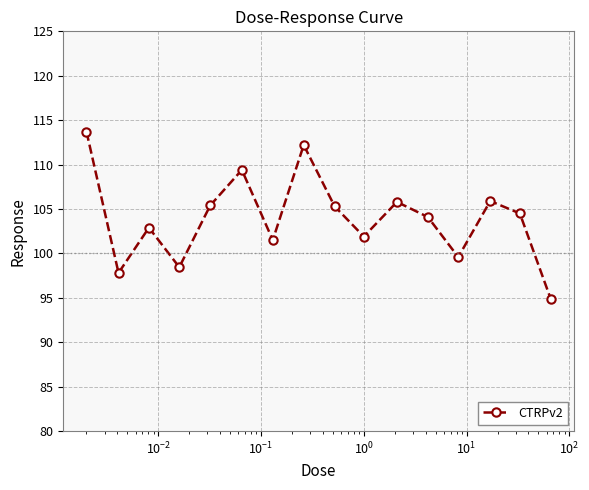

What is the difference between the second highest and minimum values?

17.3